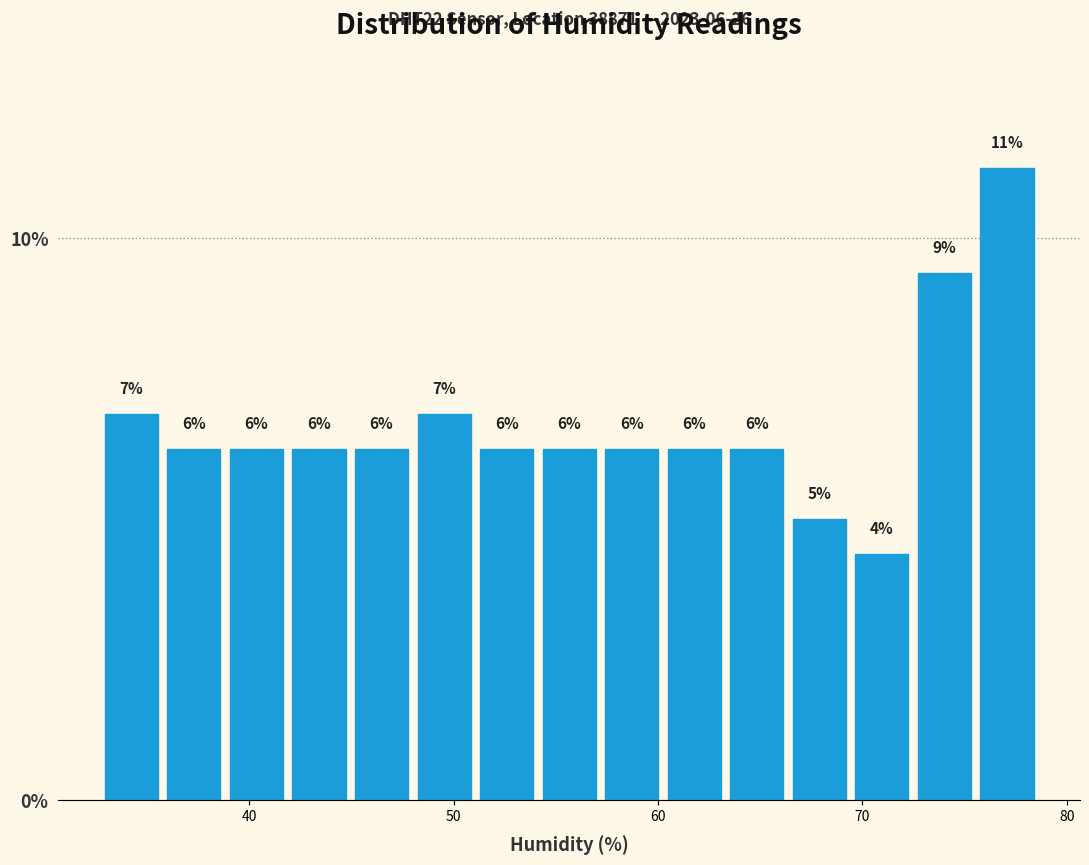

Around what value on the x-axis is the tallest bar? Give the approximate position of its centre, as read against the axis.

77